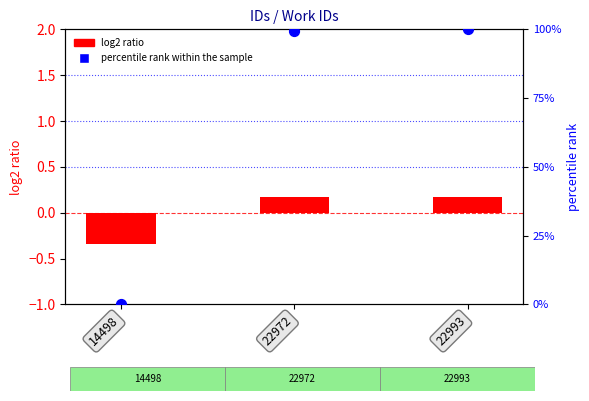

What is the total value across all series at 22993?

100.2